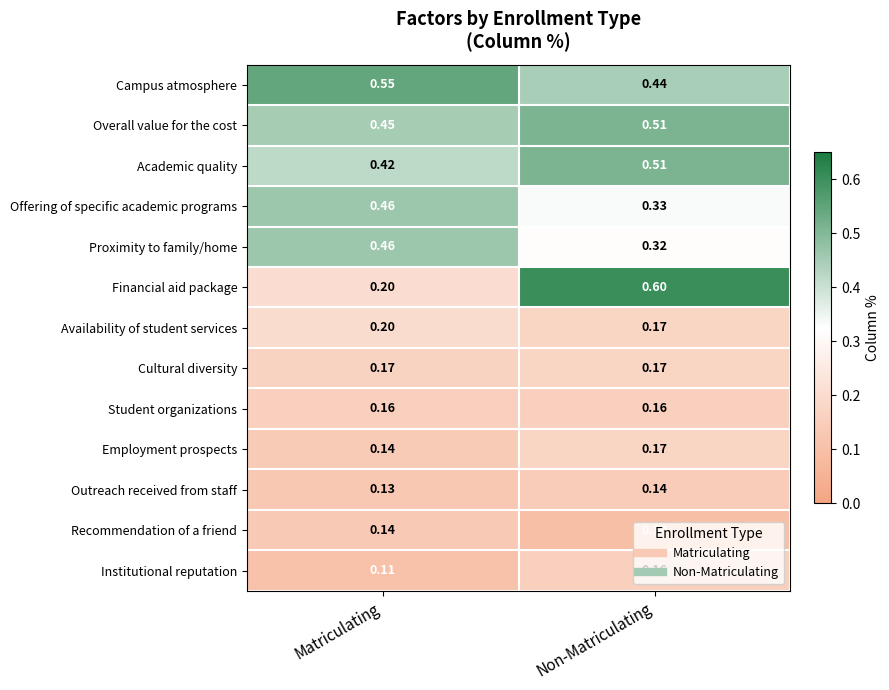

Where is Overall value for the cost nearest to the value 0?

Matriculating